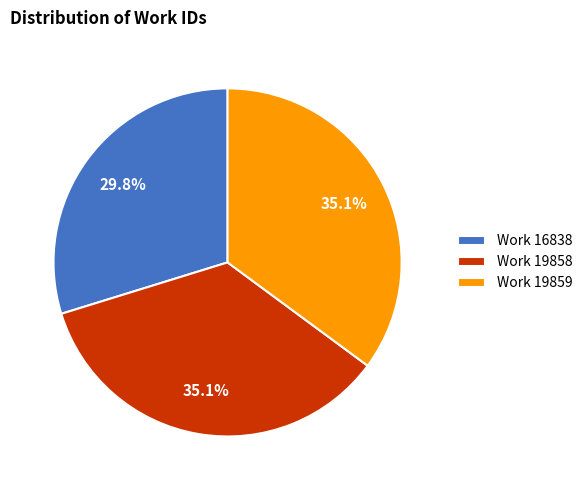

What percentage is the Work 19859 slice, to the nearest percent?

35%